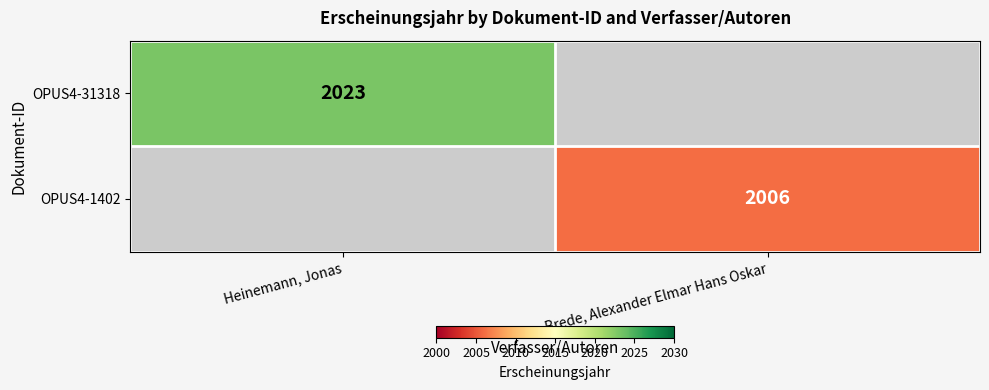

Between Brede, Alexander Elmar Hans Oskar and Heinemann, Jonas, which is larger?

Heinemann, Jonas